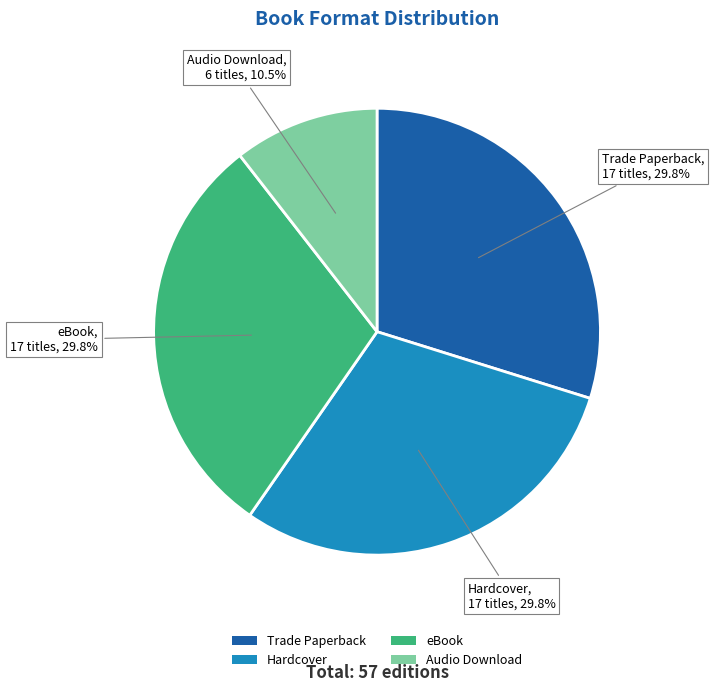

To the nearest percent, what is the average slice percentage?

25%